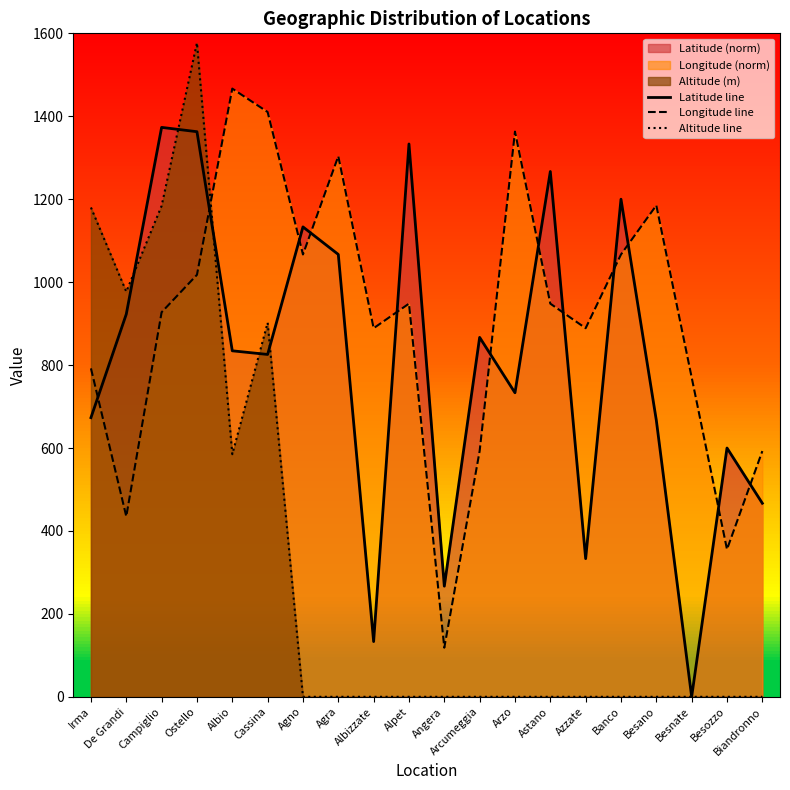

Rank the series at De Grandi from highest to lowest value.

Altitude line, Latitude line, Longitude line